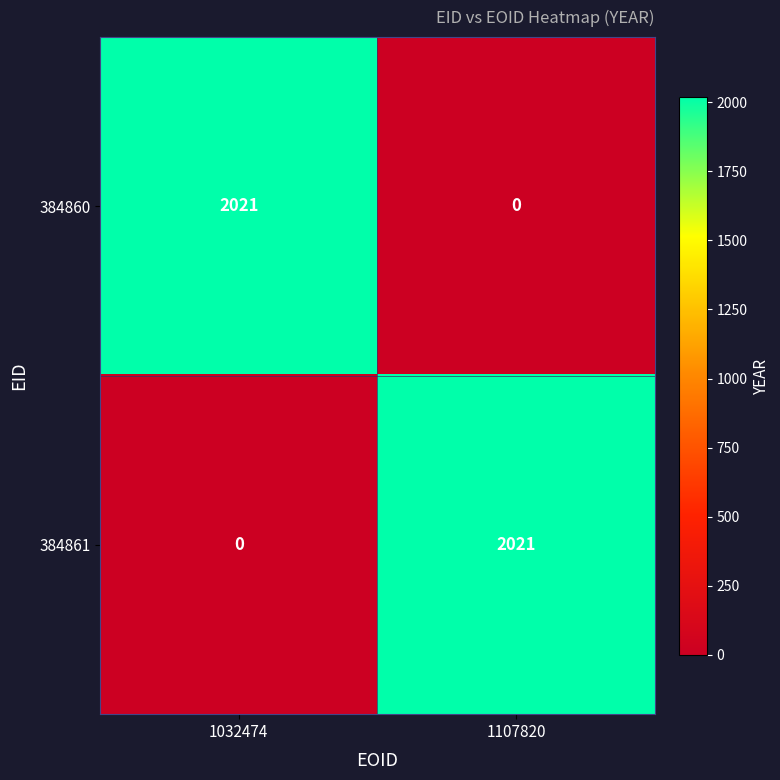

What is the total value across all series at 1032474?

2021